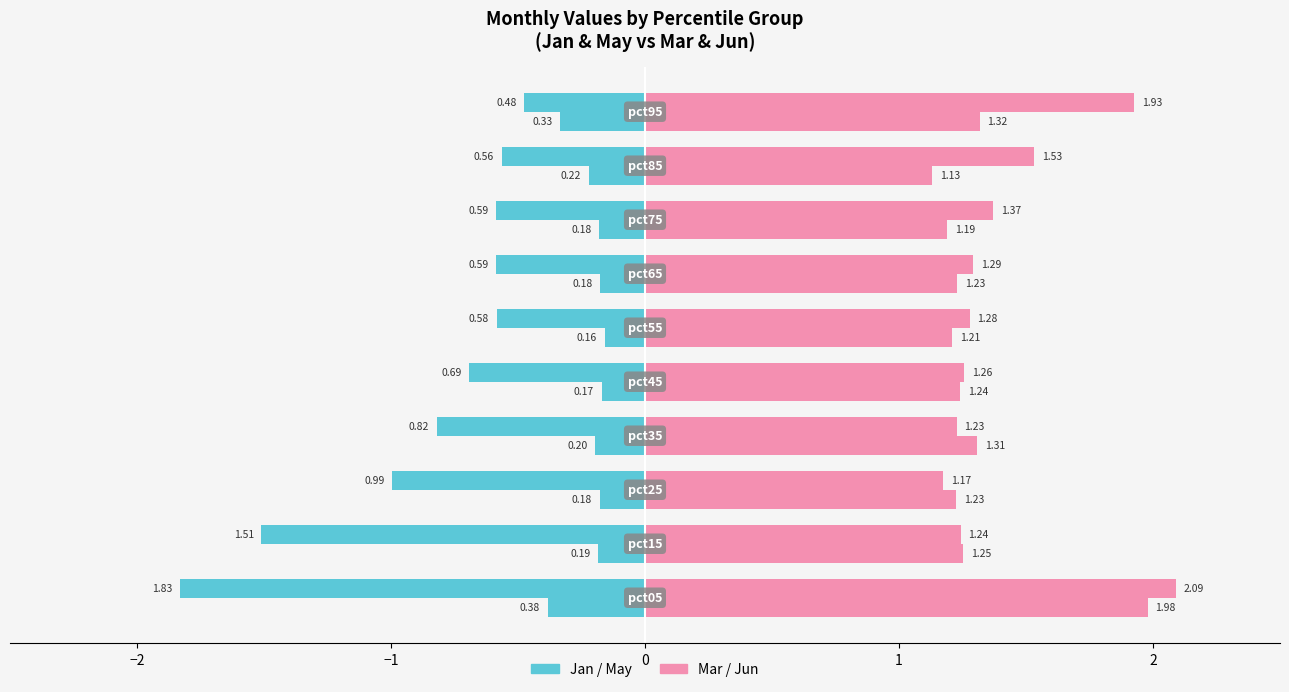

Count the number of data series in this chart.

4